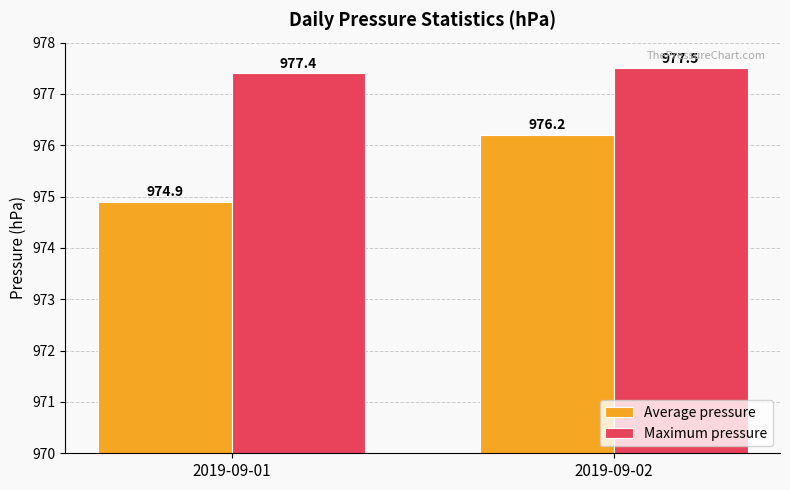

What is the greatest value displayed?

977.5